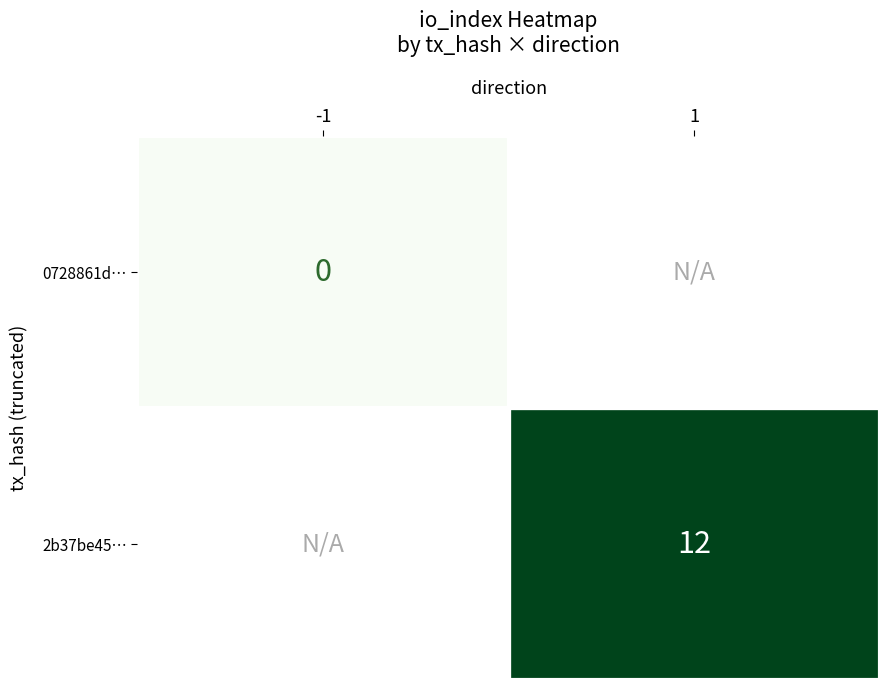

At how many categories does at least one series exceed 3?

1